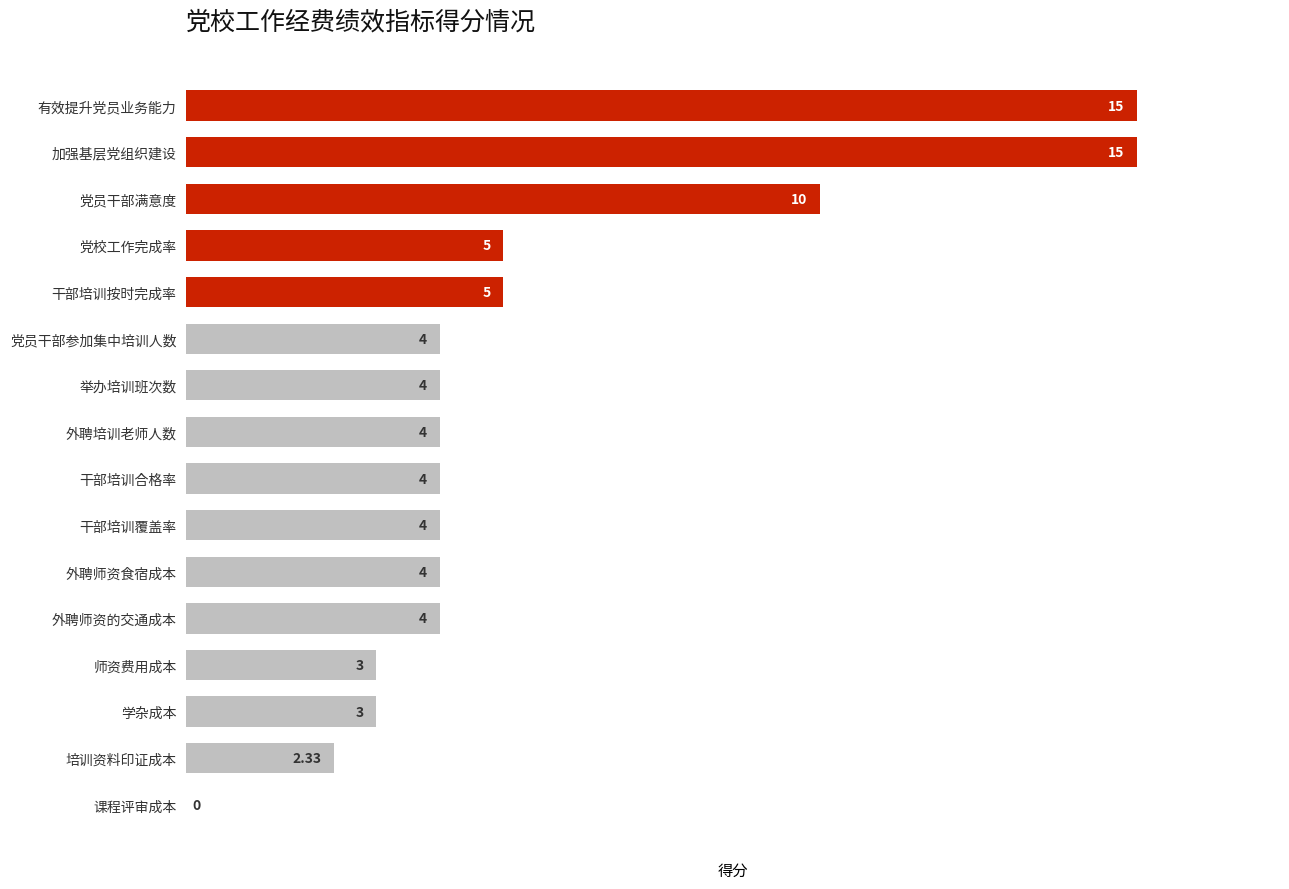

Are the bars grouped side by side (vs. stacked)?

No